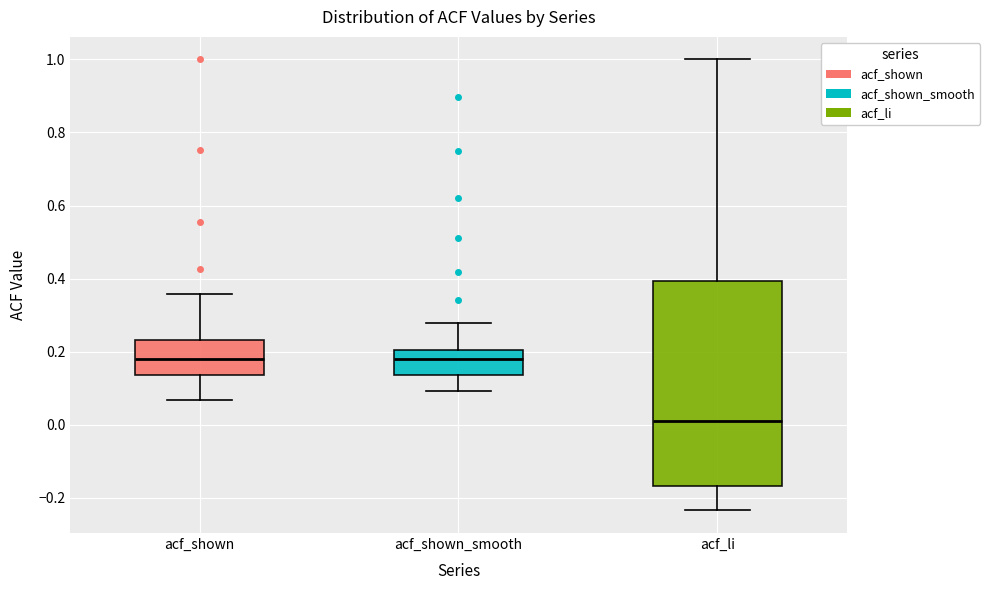

Comparing the boxes themselves (not the whiskers), which one is the tallest?

acf_li